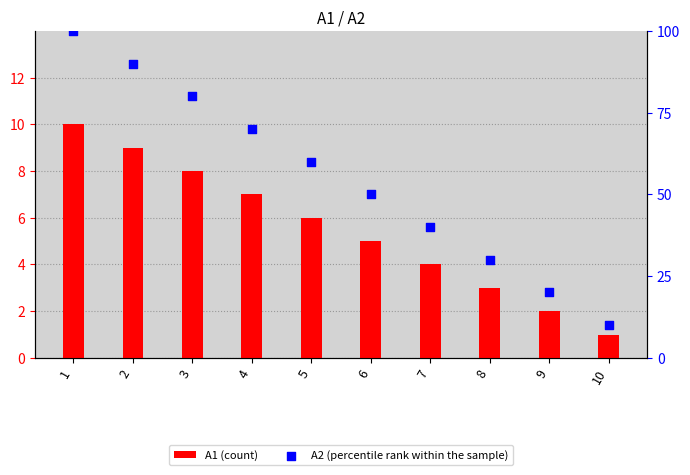

Which series reaches the maximum Y coordinate?

A2 (percentile rank within the sample)